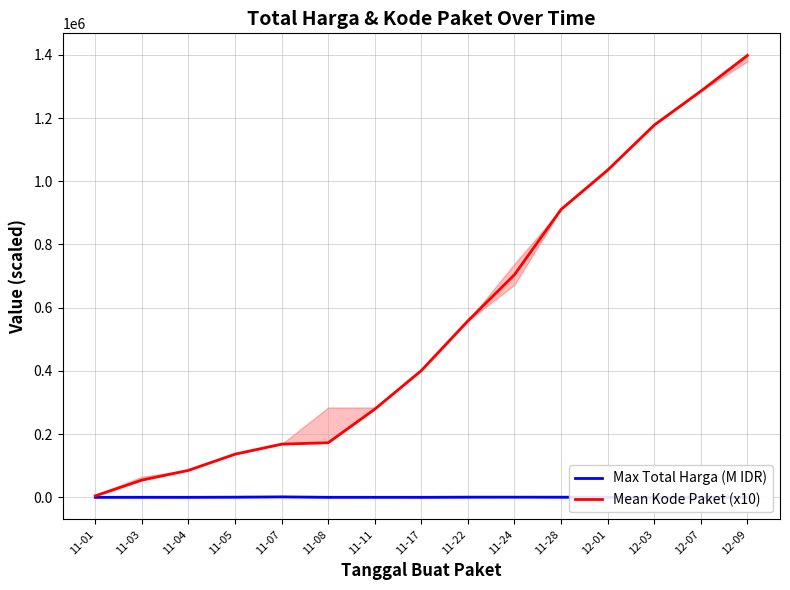

What is the label of the 10th point from the left?

11-24